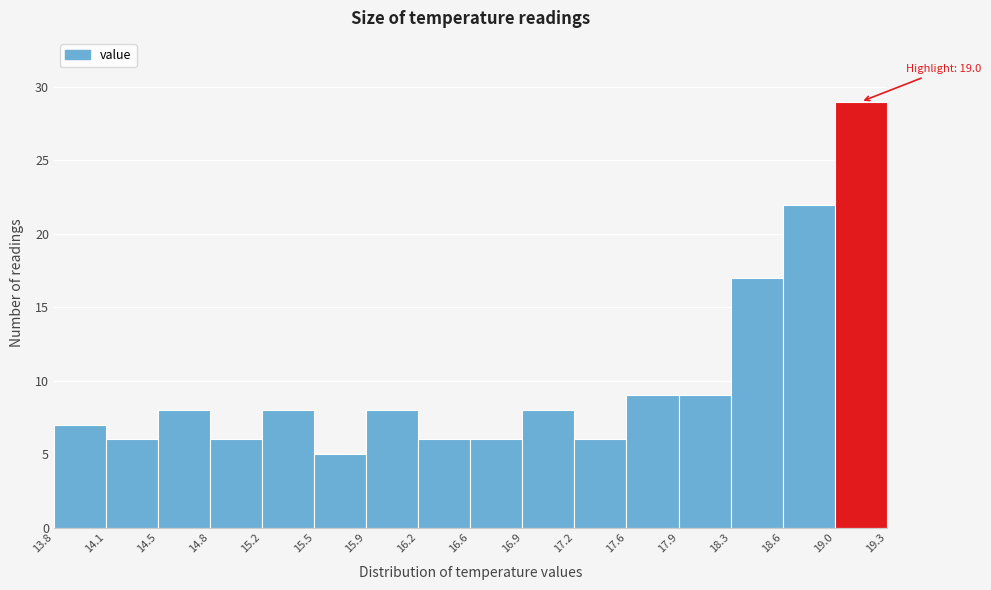

Over which range of the x-axis is the bar tallest?

19.0 to 19.3